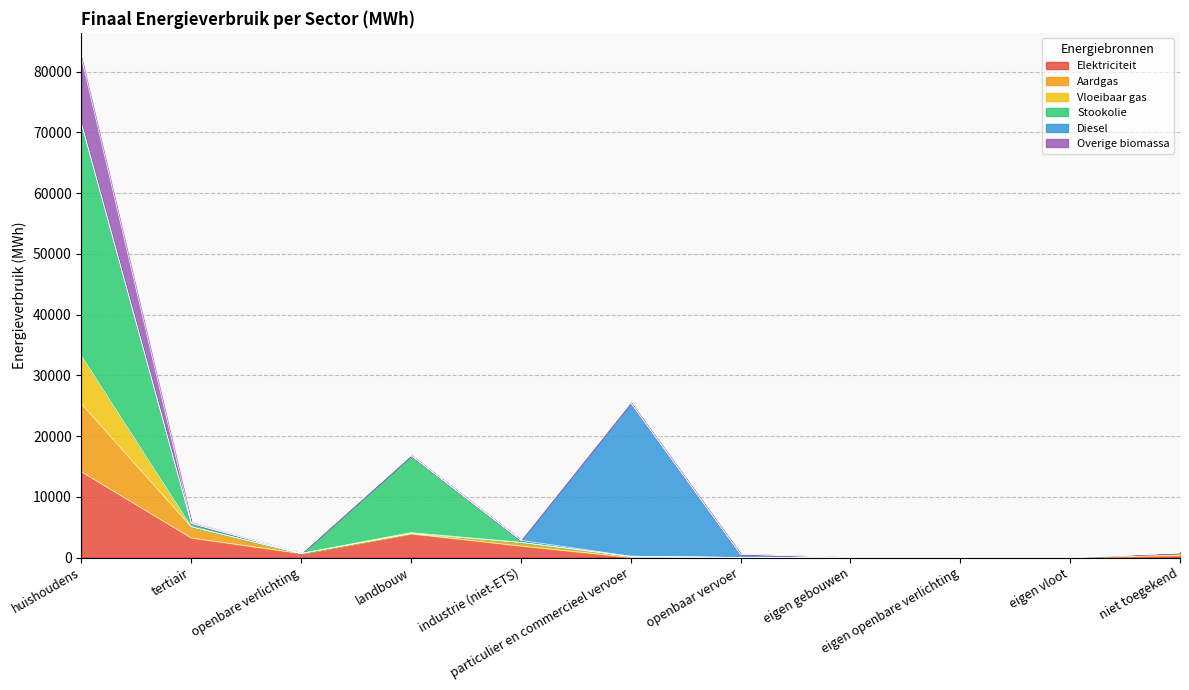

Which category has the highest value across all series?

huishoudens